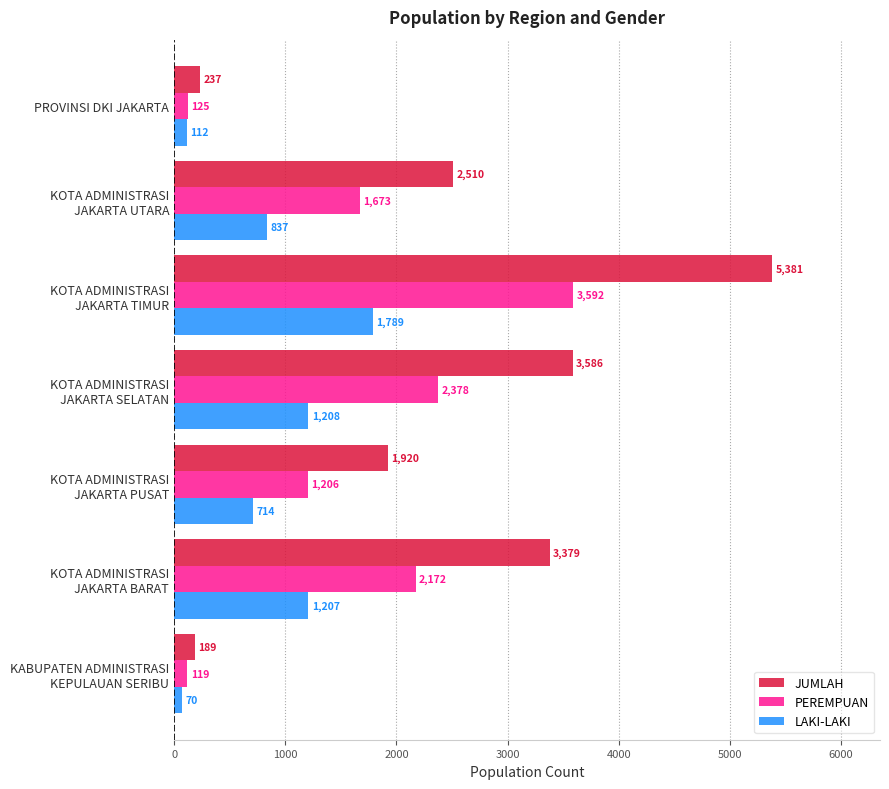

What is the smallest value displayed?

70